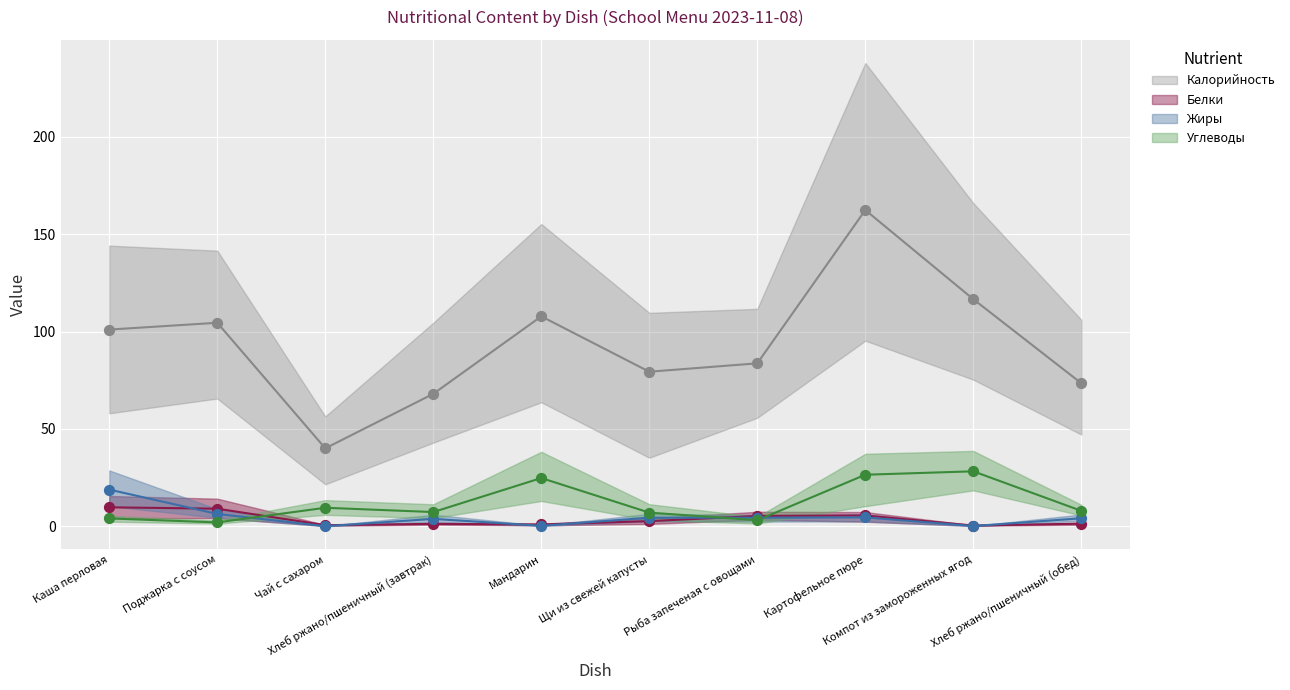

Which series has the widest spread of Y values?

Калорийность